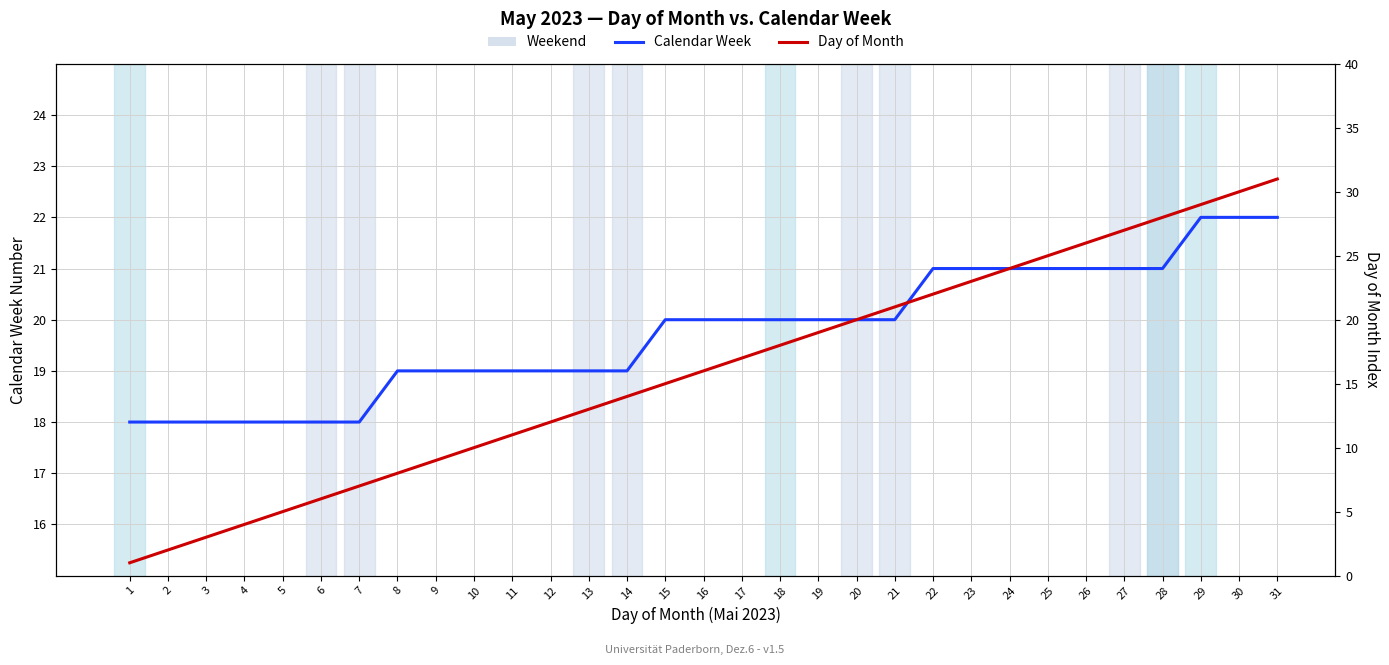

Reading left to right, transcribe all the data shown in this chart.

Calendar Week: 18	18	18	18	18	18	18	19	19	19	19	19	19	19	20	20	20	20	20	20	20	21	21	21	21	21	21	21	22	22	22
Day of Month: 1	2	3	4	5	6	7	8	9	10	11	12	13	14	15	16	17	18	19	20	21	22	23	24	25	26	27	28	29	30	31